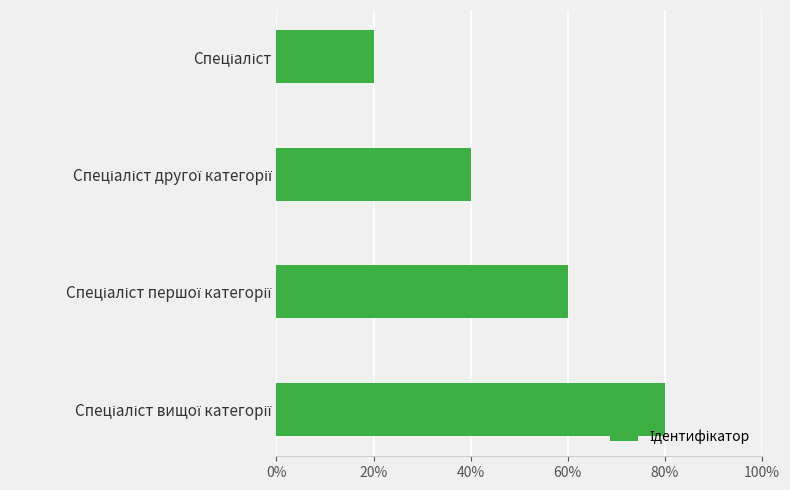

Does the chart contain any negative values?

No